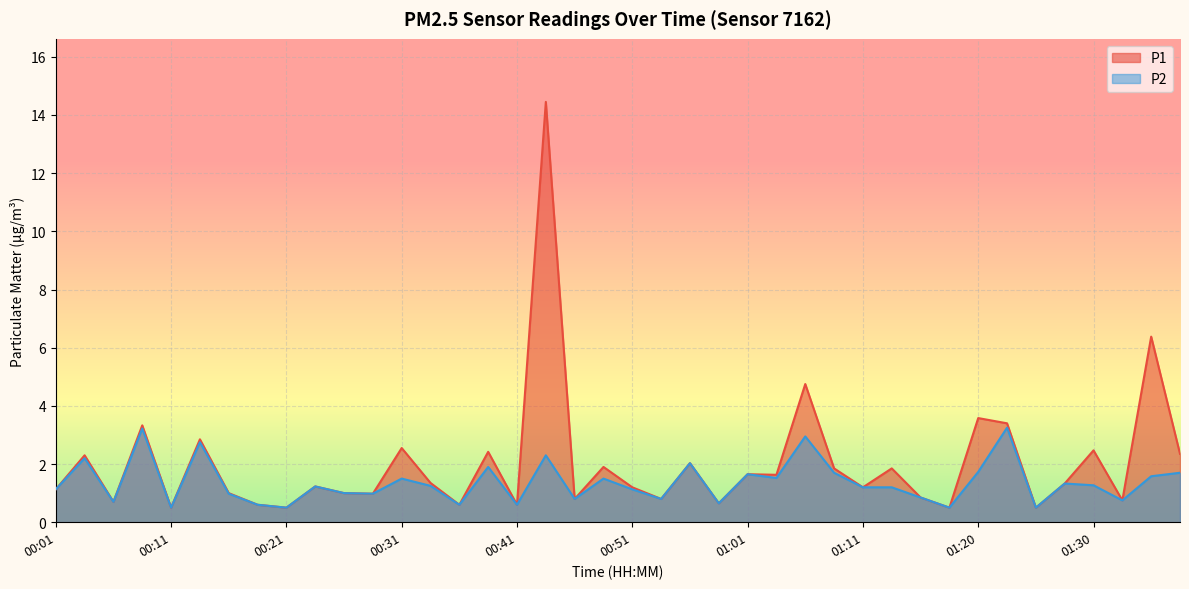

What is the label of the 33rd point from the right?

00:18